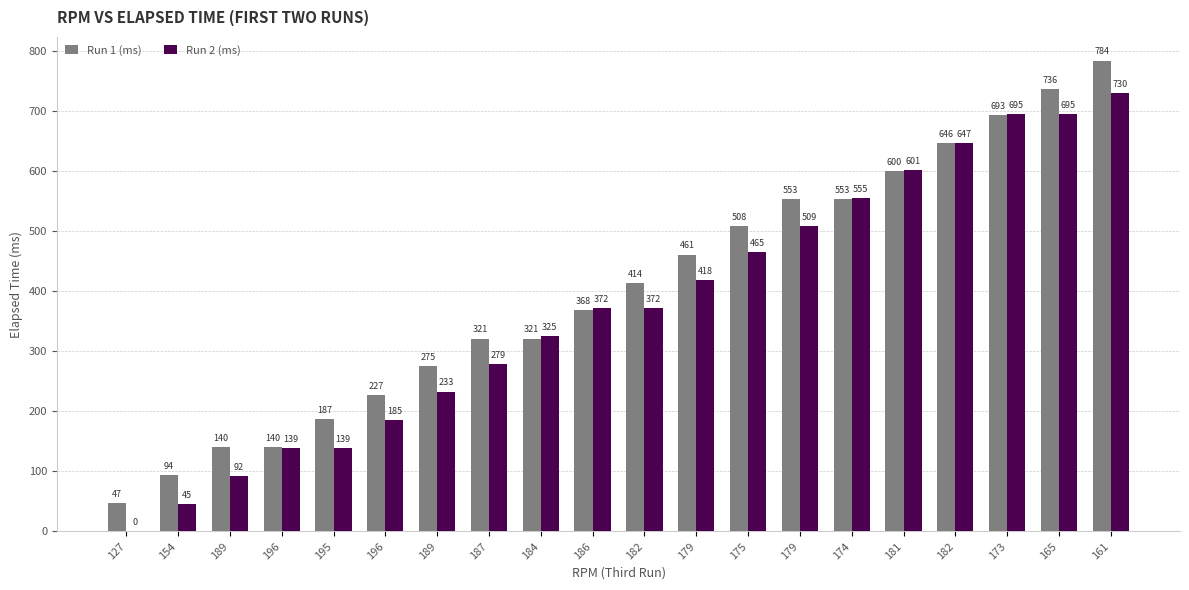

At how many categories does at least one series exceed 250?

14